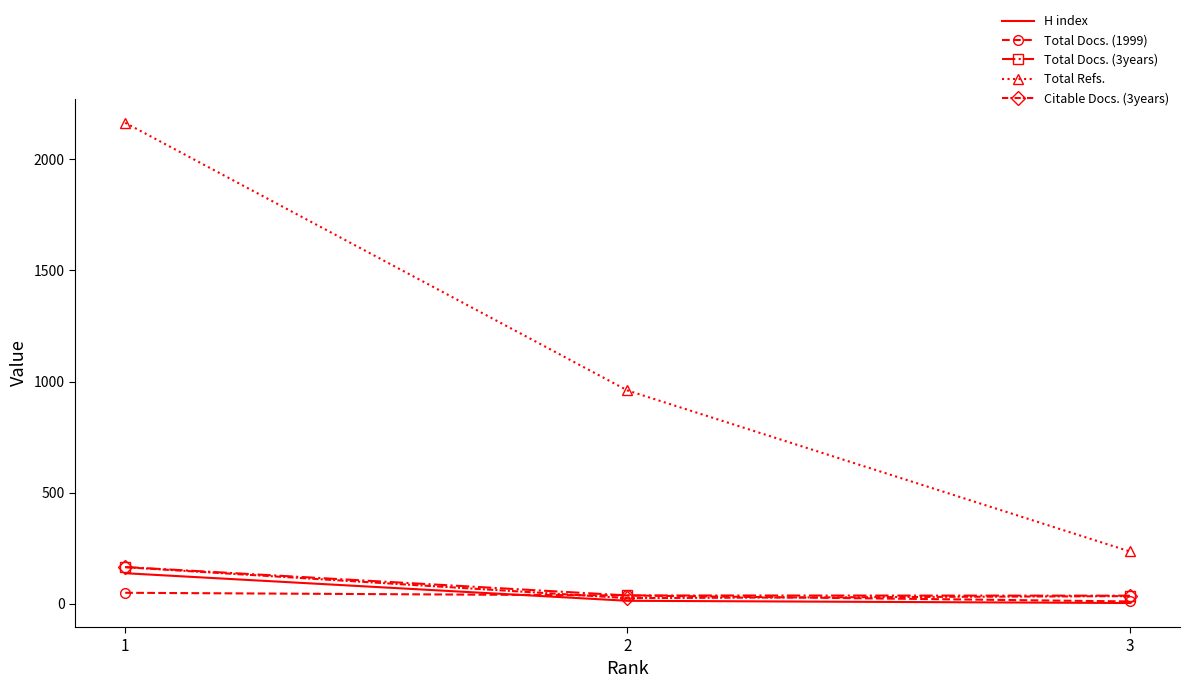

Between 1 and 3, which series saw the biggest shift?

Total Refs.